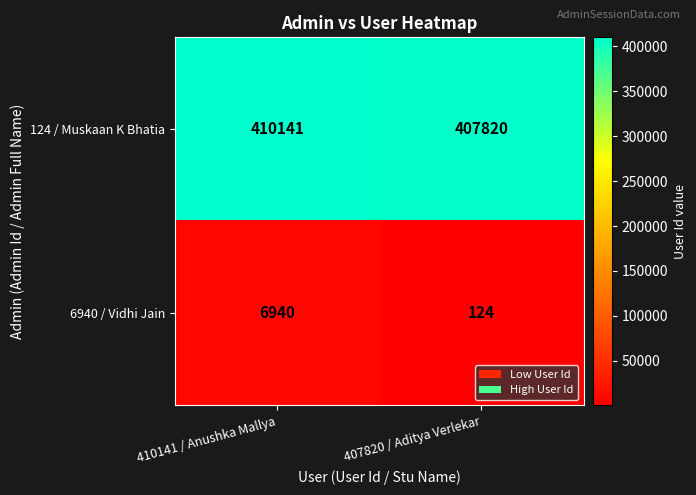

What is the spread (max minus min) of values at 410141 / Anushka Mallya?

403201